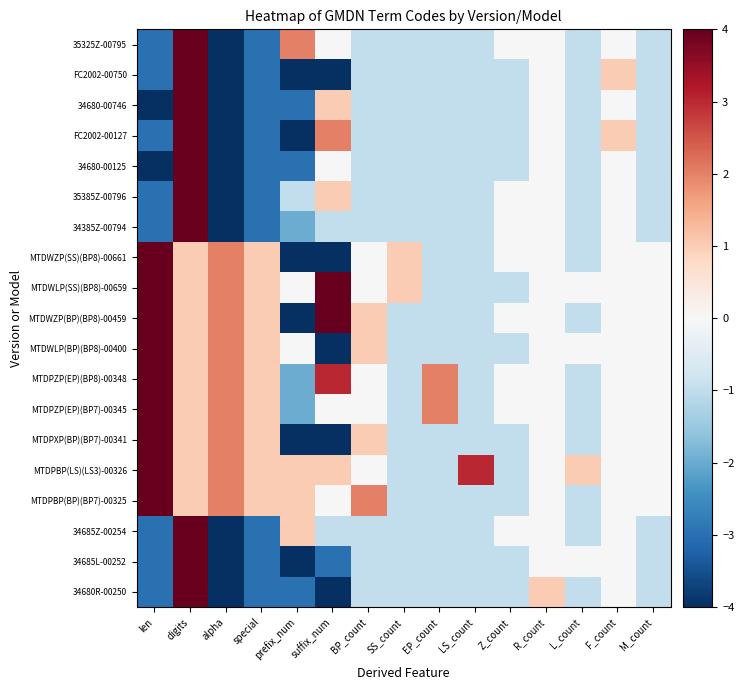

Rank the series at alpha from lowest to highest value.

34680-00746, 34680-00125, 35325Z-00795, 35385Z-00796, 34385Z-00794, 34685Z-00254, 34685L-00252, 34680R-00250, FC2002-00750, FC2002-00127, MTDWZP(SS)(BP8)-00661, MTDWLP(SS)(BP8)-00659, MTDWZP(BP)(BP8)-00459, MTDWLP(BP)(BP8)-00400, MTDPZP(EP)(BP8)-00348, MTDPZP(EP)(BP7)-00345, MTDPXP(BP)(BP7)-00341, MTDPBP(LS)(LS3)-00326, MTDPBP(BP)(BP7)-00325